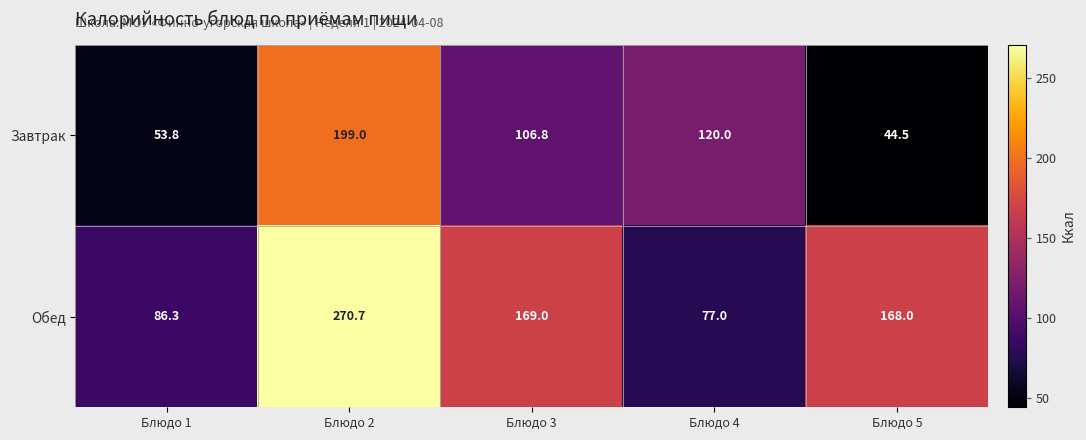

Between Блюдо 2 and Блюдо 4, which series saw the biggest shift?

Обед